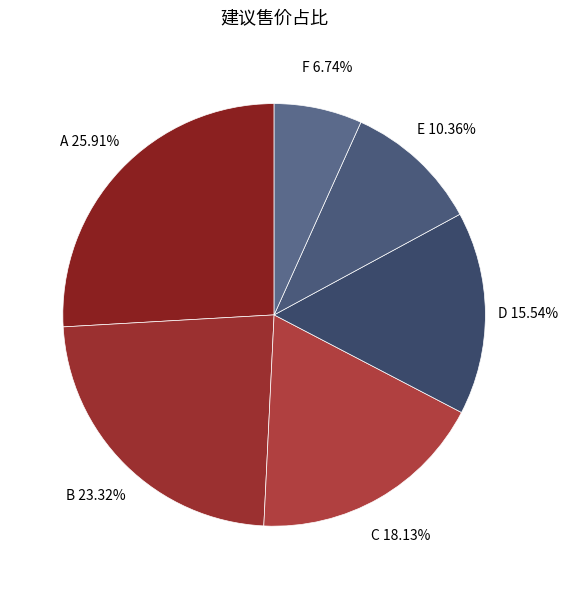

Approximately how many times larger is the value at D compared to B?

0.7